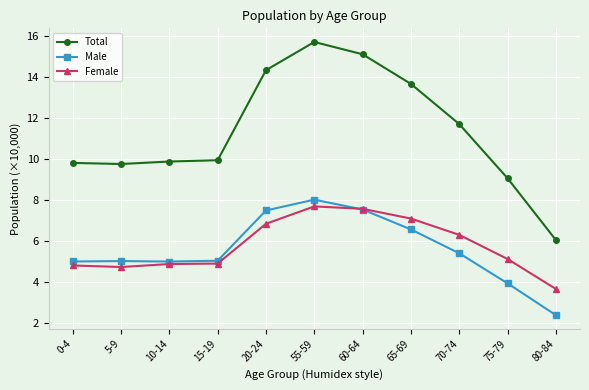

What is the difference between the maximum and minimum values in the Male series?

5.6